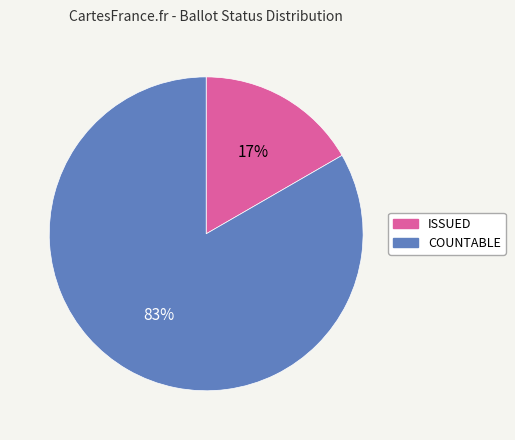

Which category has the biggest portion of the pie?

COUNTABLE